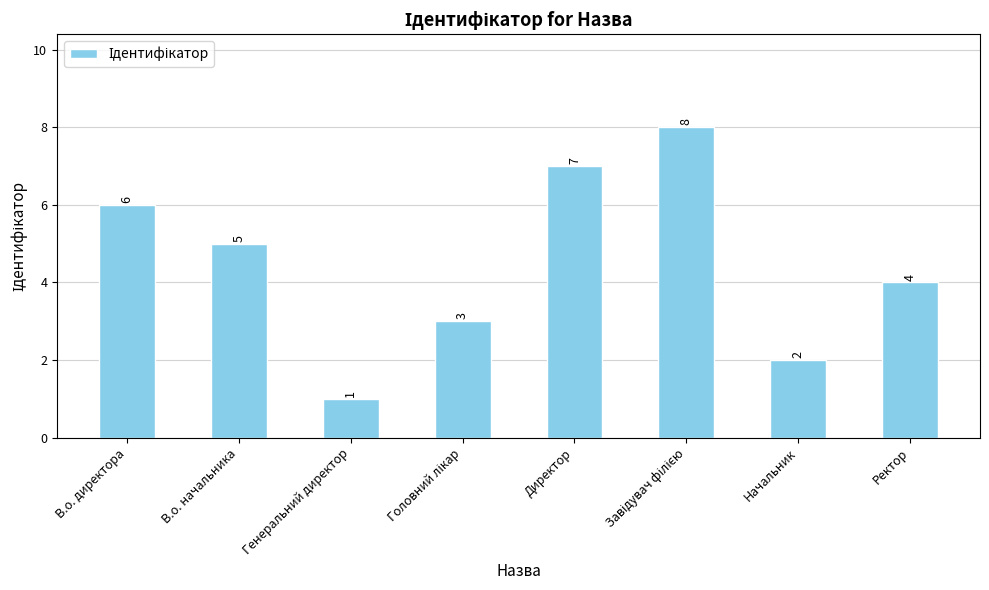

How many distinct data groups are displayed?

1